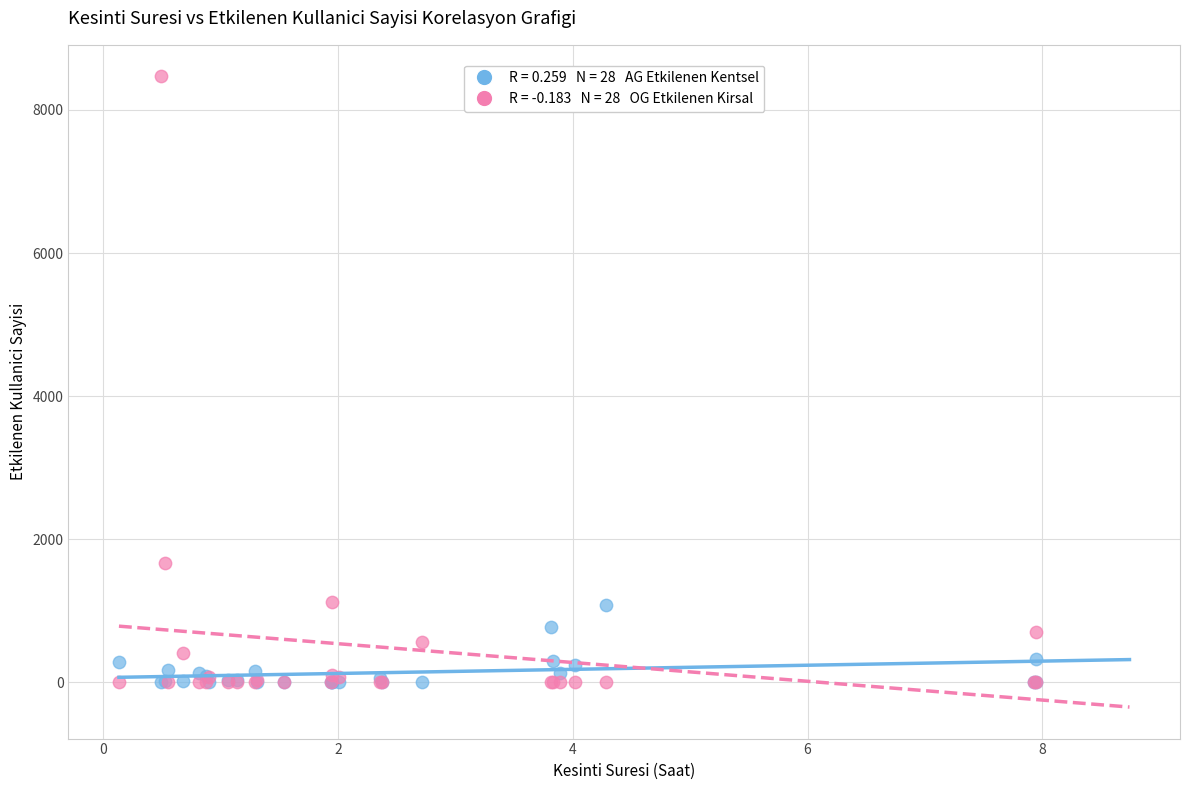

Across all series, what Y value is closest to 4234?

1662